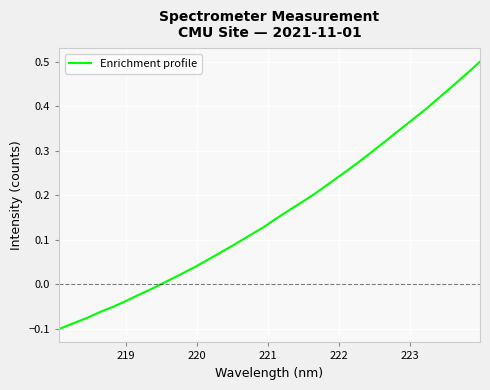

What is the difference between the maximum and minimum values?

0.6